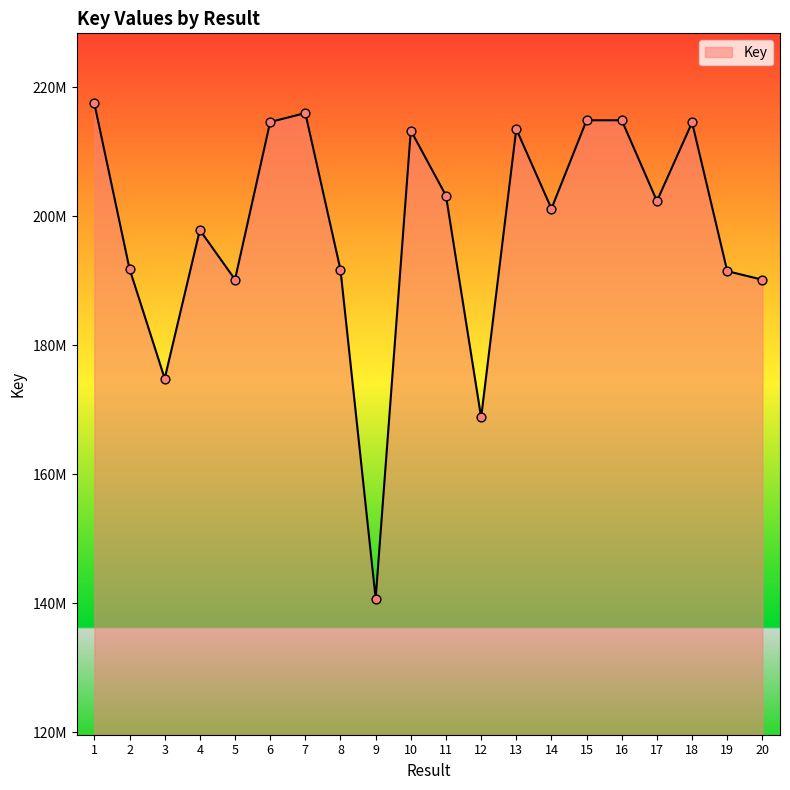

Does the chart have visible grid lines?

No